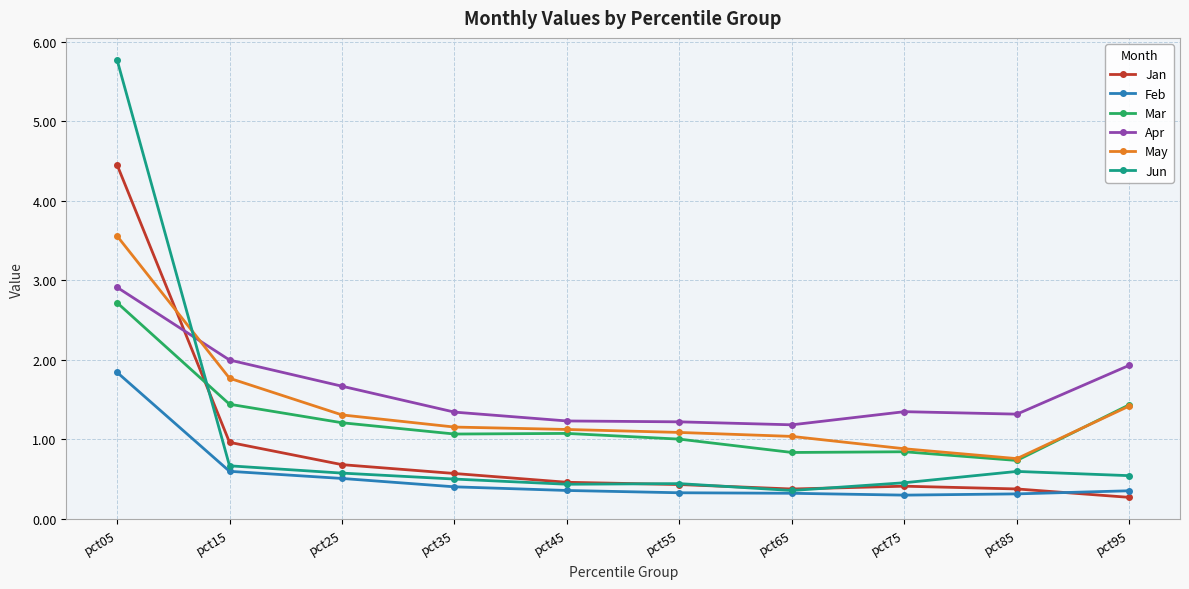

What is the sum of all Jun values?

10.3